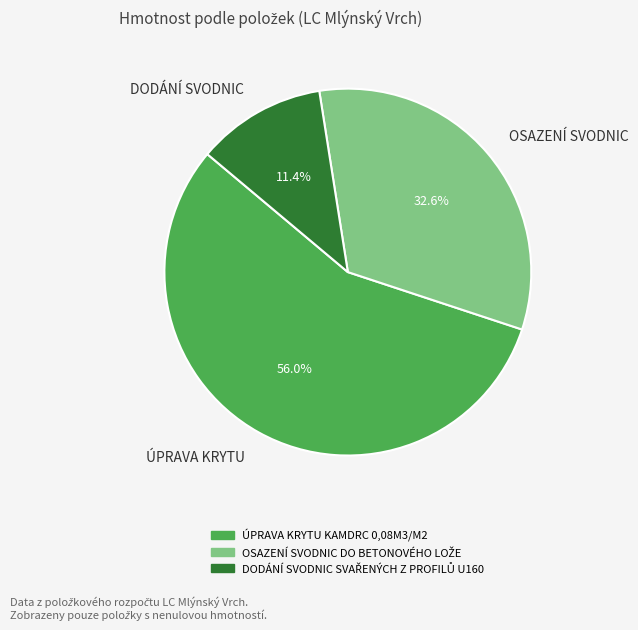

Which category has the smallest portion of the pie?

DODÁNÍ SVODNIC